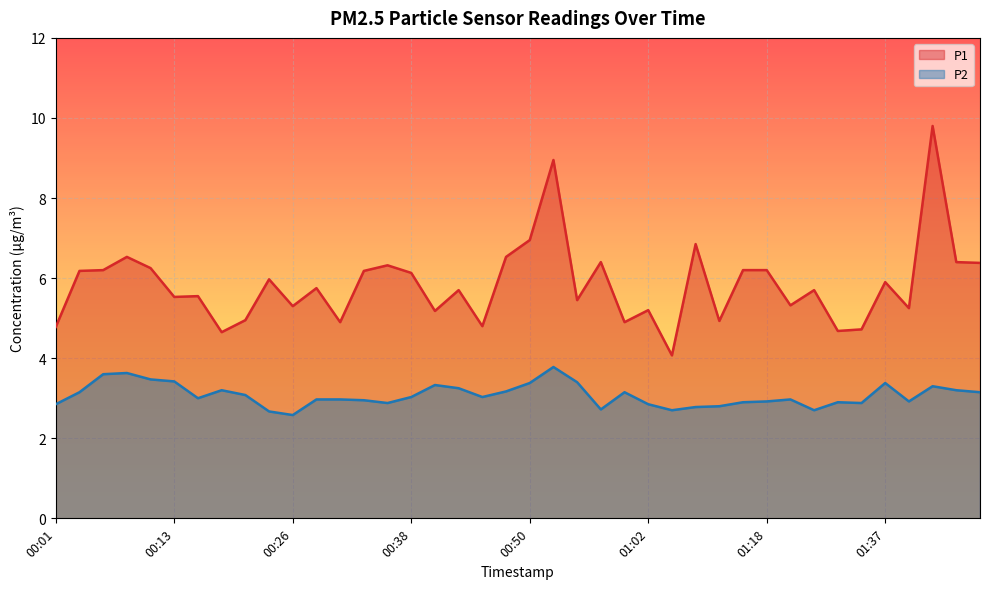

What is the spread (max minus min) of values at 00:28?

2.8